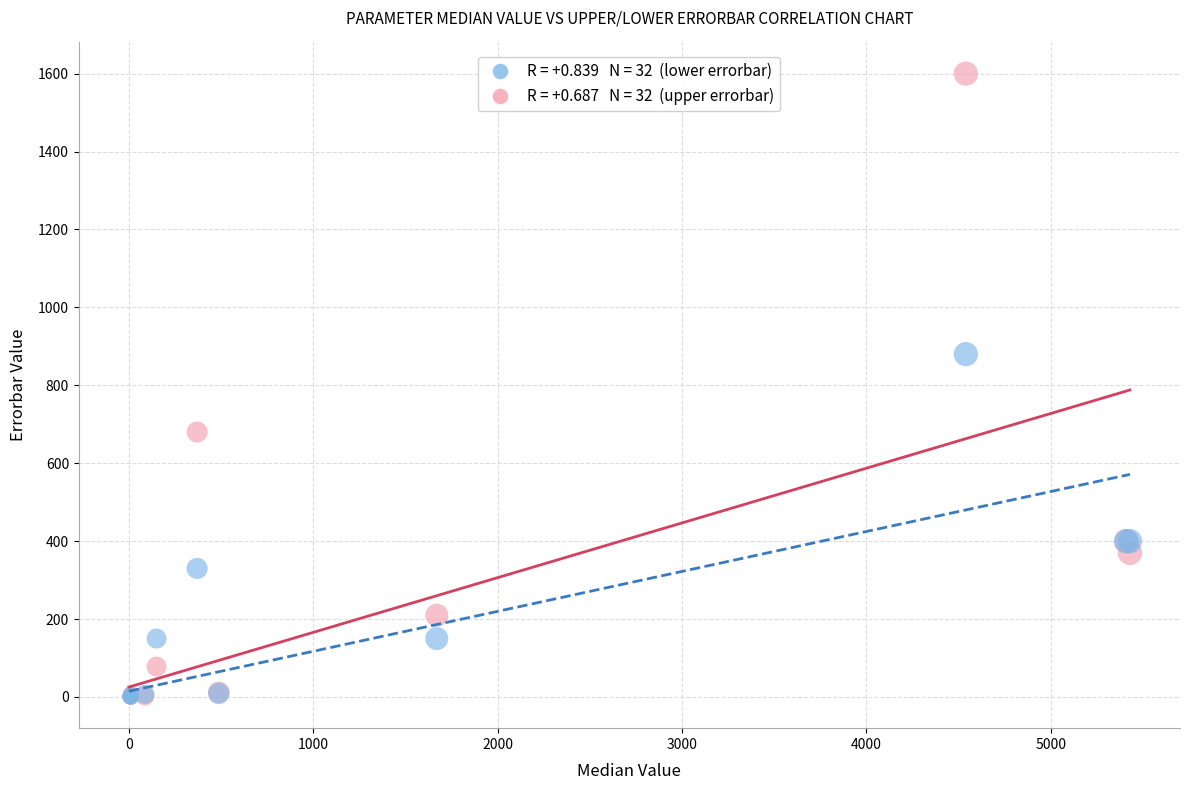

Across all series, what Y value is closest to 800?

880.0